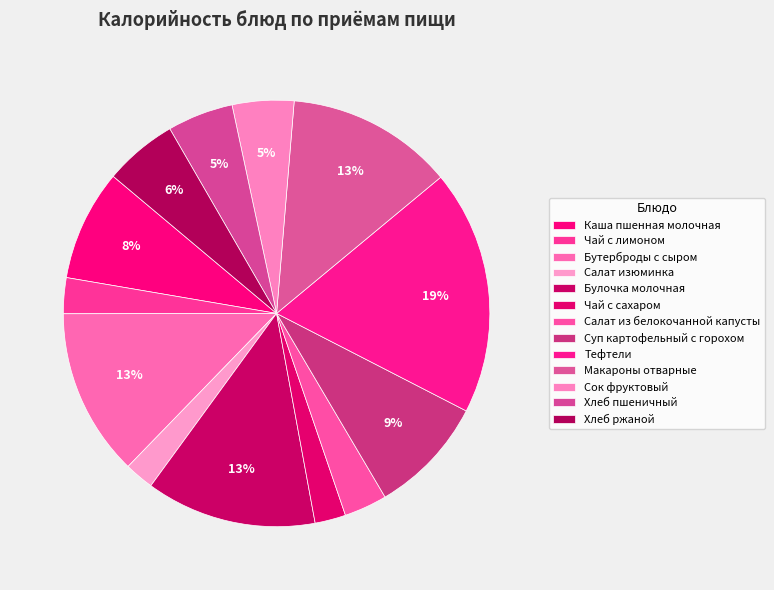

Does Тефтели account for over 50% of the chart?

No